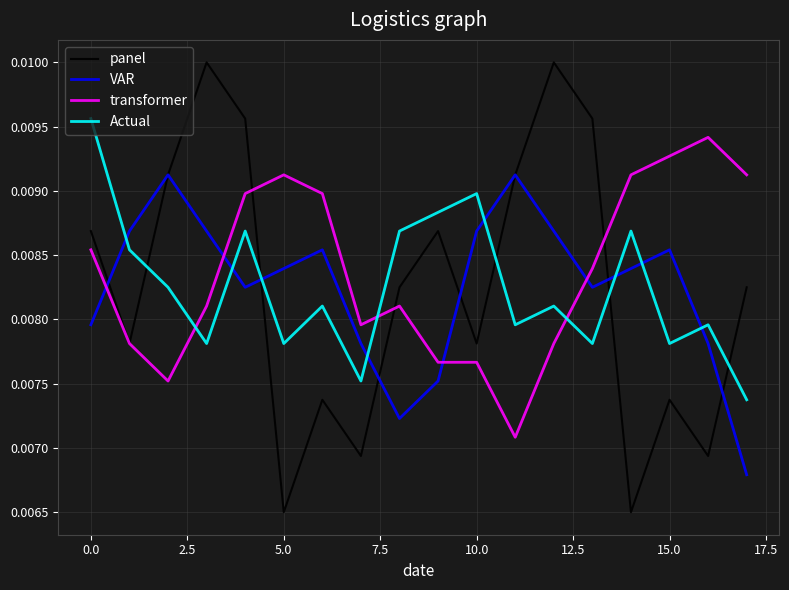

Which series has the largest range (max minus min)?

panel